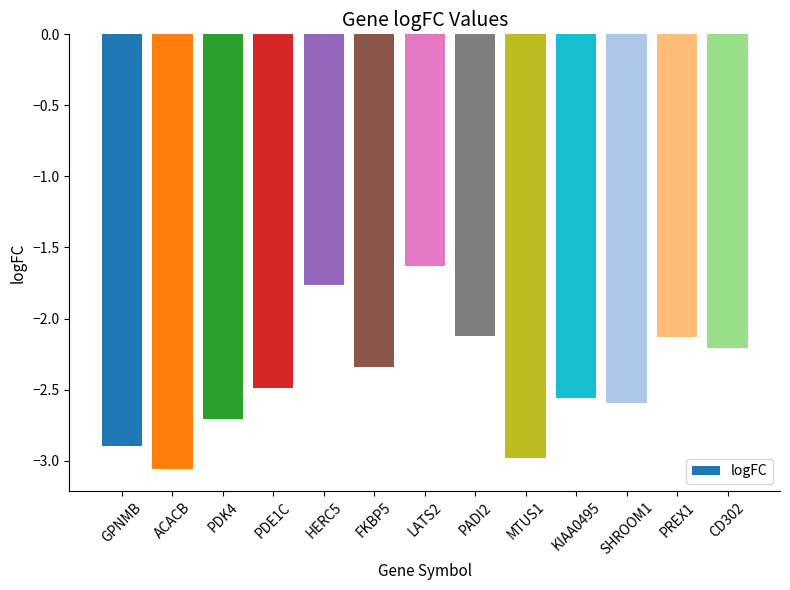

What is the change in value from GPNMB to CD302?

+0.7